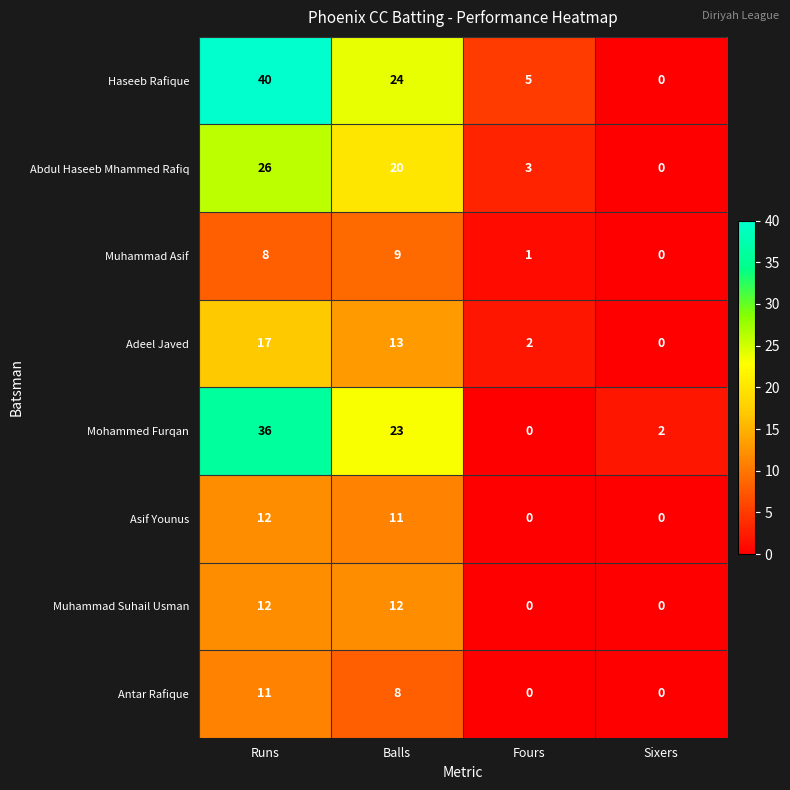

At which label does Asif Younus reach its peak?

Runs